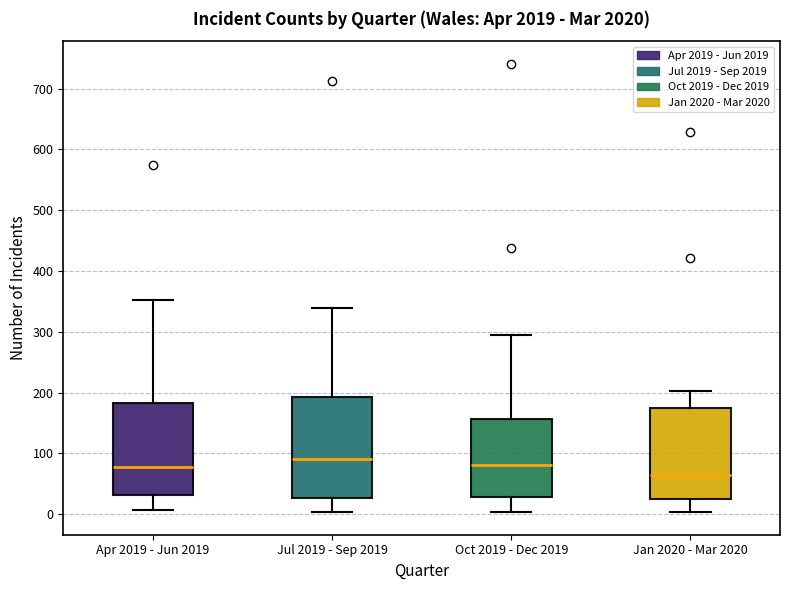

Reading left to right, read every box against the y-axis: the position of its median line, the range the box covers, and the ends of its whiskers. The values are not printed on the chart, so give them approximately, as read against the axis.

Apr 2019 - Jun 2019: median 80, box 30 to 180, whiskers 10 to 350
Jul 2019 - Sep 2019: median 90, box 30 to 190, whiskers 0 to 340
Oct 2019 - Dec 2019: median 80, box 30 to 160, whiskers 0 to 300
Jan 2020 - Mar 2020: median 70, box 30 to 170, whiskers 0 to 200